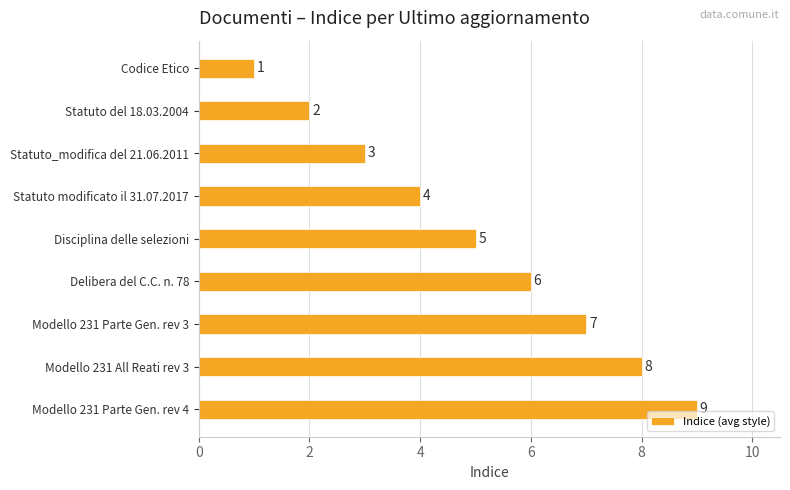

What is the ratio of the value at Delibera del C.C. n. 78 to the value at Statuto modificato il 31.07.2017?

1.5